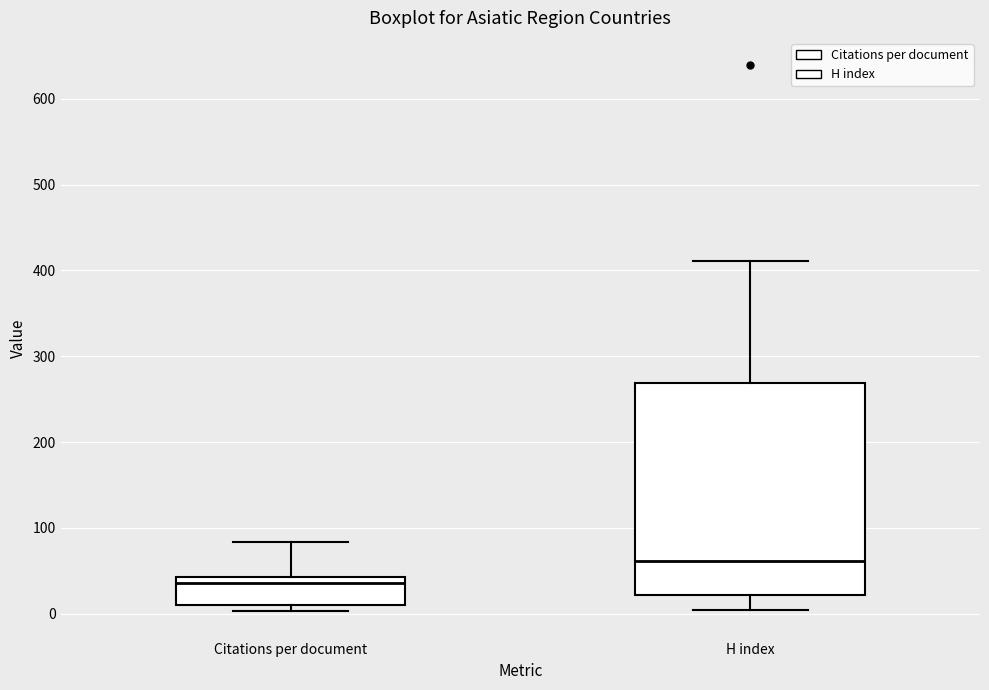

Which box's median line is the highest?

H index